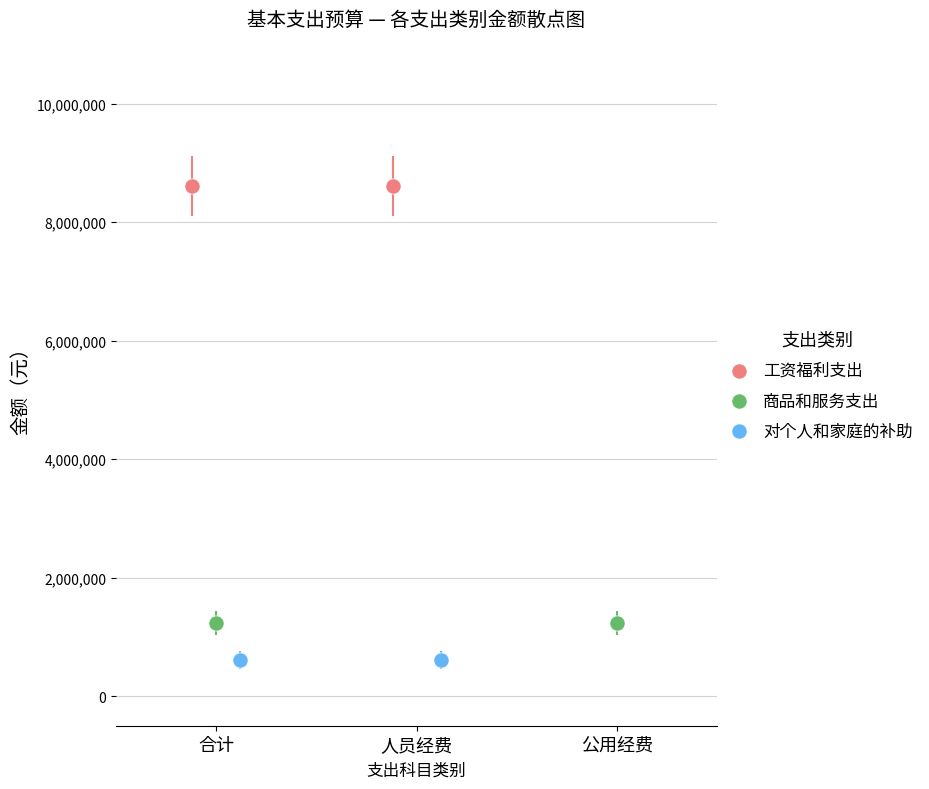

What are all the series names shown in the legend?

工资福利支出, 商品和服务支出, 对个人和家庭的补助